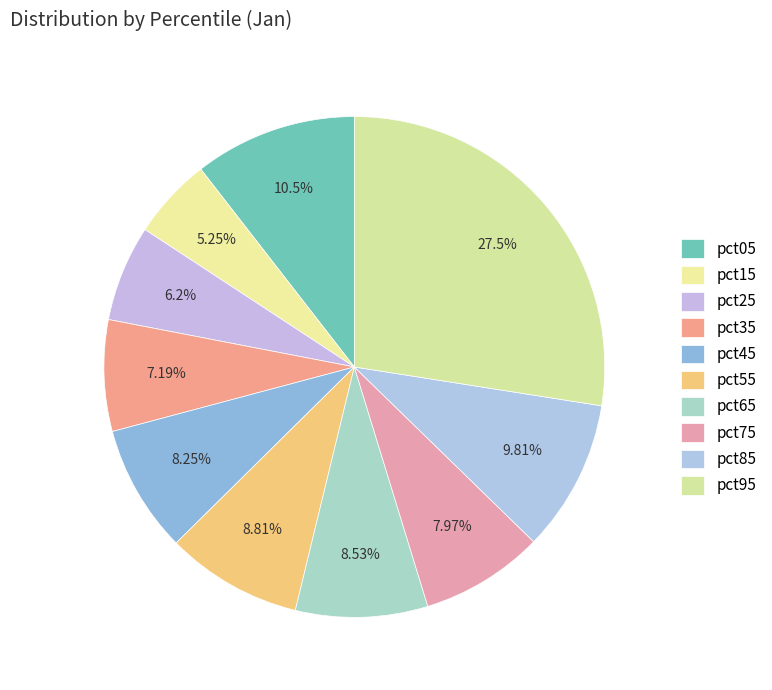

How many segments does this pie chart have?

10